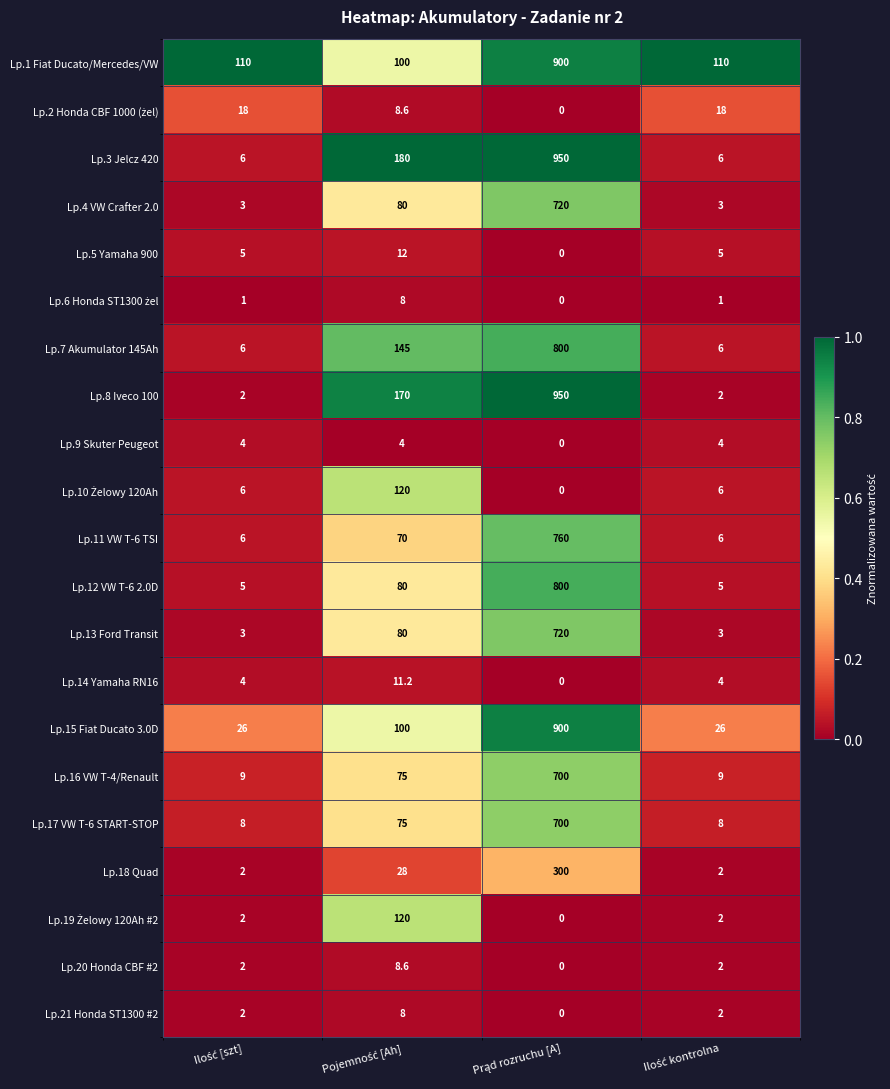

Which series has the largest range (max minus min)?

Lp.8 Iveco 100